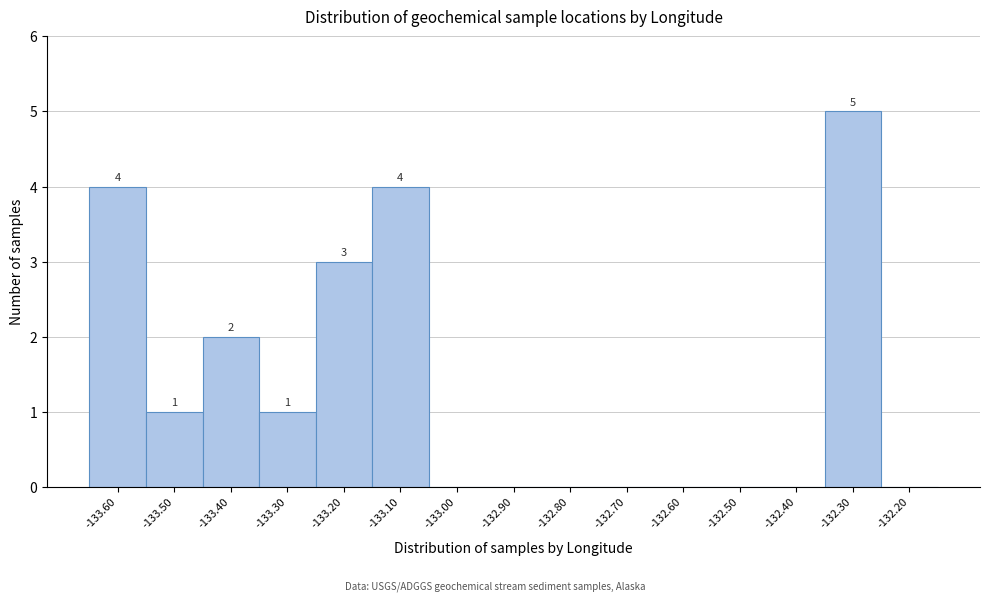

Reading left to right, what are all the values shown in this chart?

-133.60=4	-133.50=1	-133.40=2	-133.30=1	-133.20=3	-133.10=4	-133.00=0	-132.90=0	-132.80=0	-132.70=0	-132.60=0	-132.50=0	-132.40=0	-132.30=5	-132.20=0